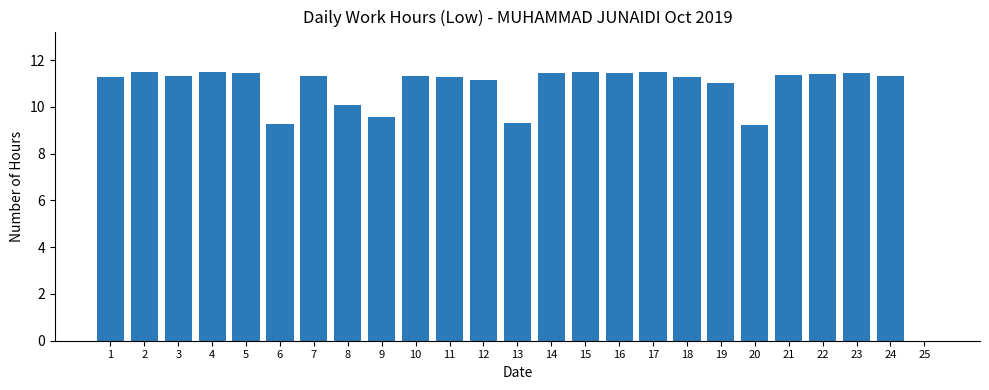

What is the sum of all values?

263.5